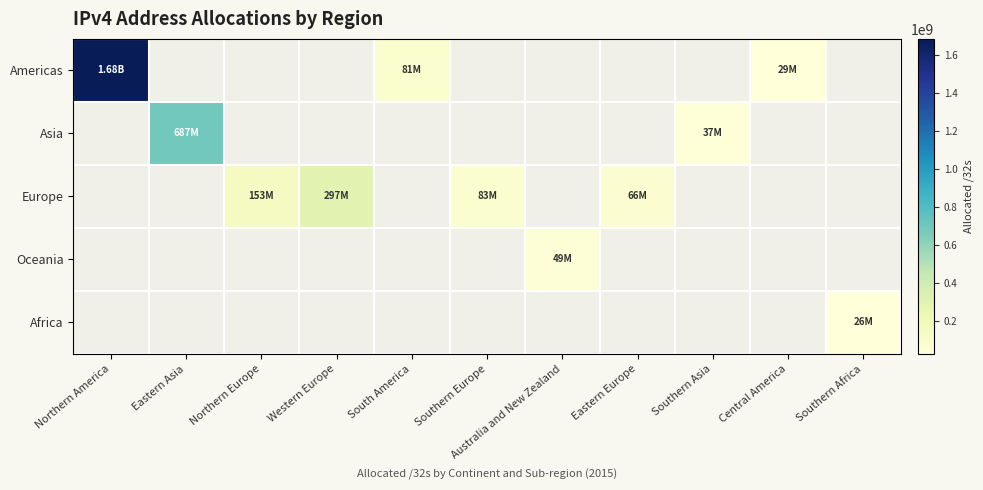

Between Southern Europe and Eastern Asia, which is larger?

Eastern Asia